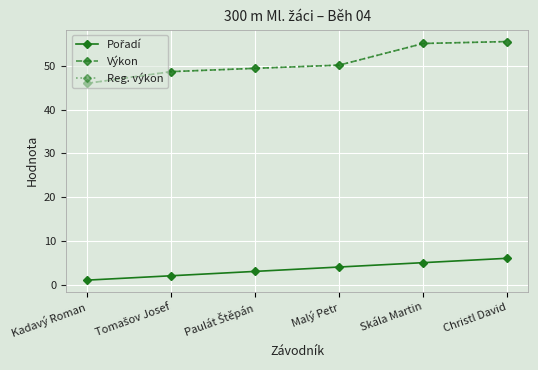

Does the chart have visible grid lines?

Yes